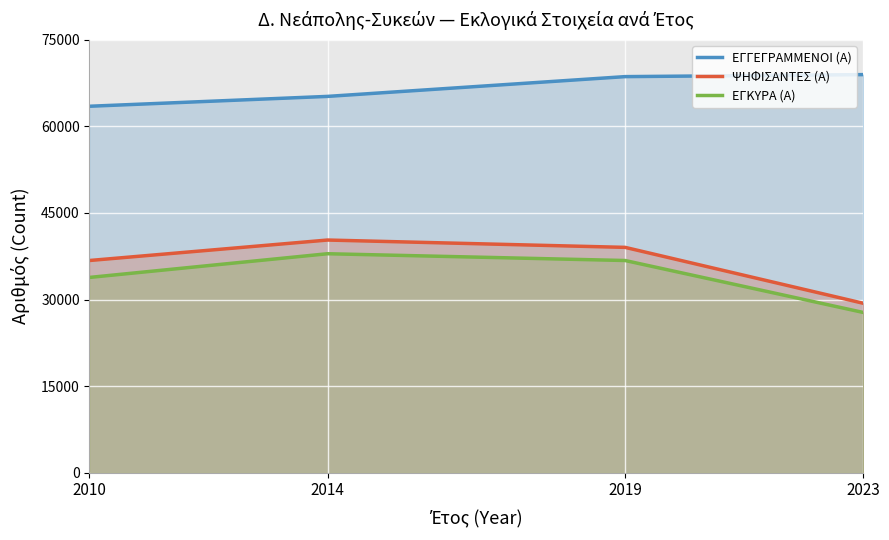

Read the ΨΗΦΙΣΑΝΤΕΣ (Α) value at 2019.

39037